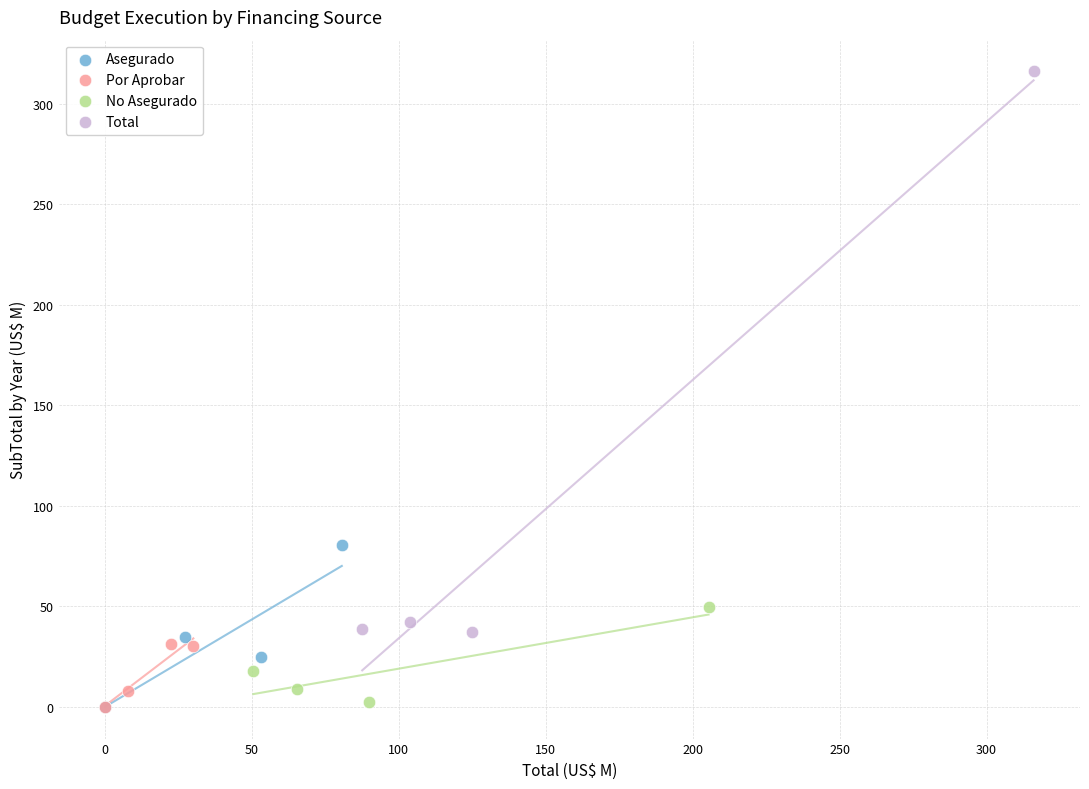

What are all the series names shown in the legend?

Asegurado, Por Aprobar, No Asegurado, Total